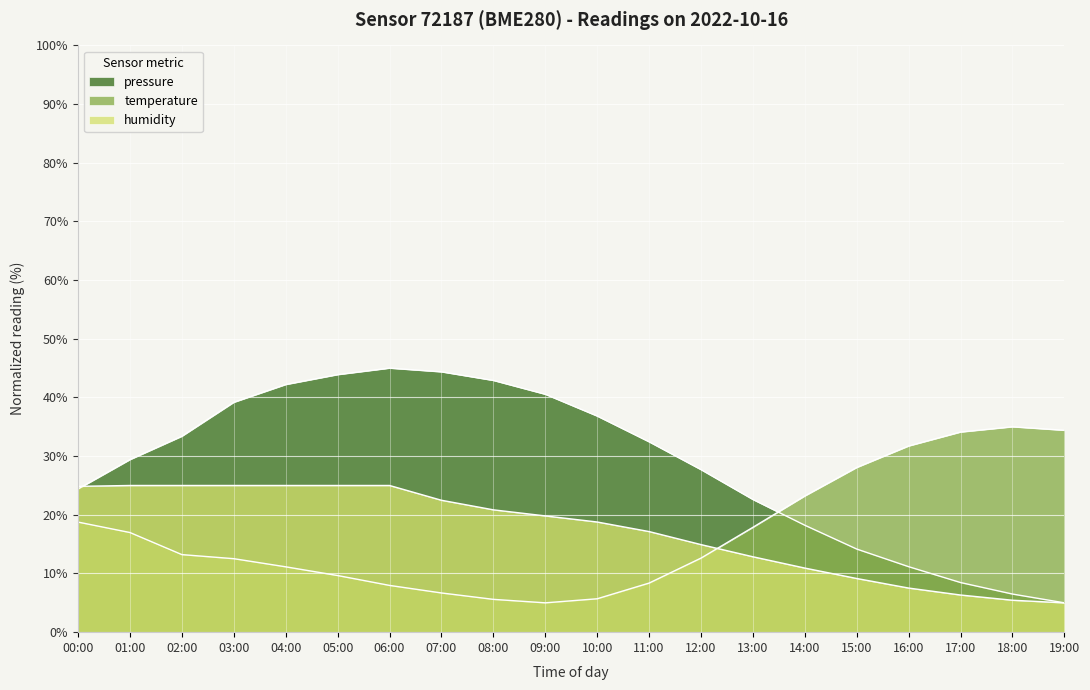

Is it true that humidity equals 14.9 at 00:00?

False